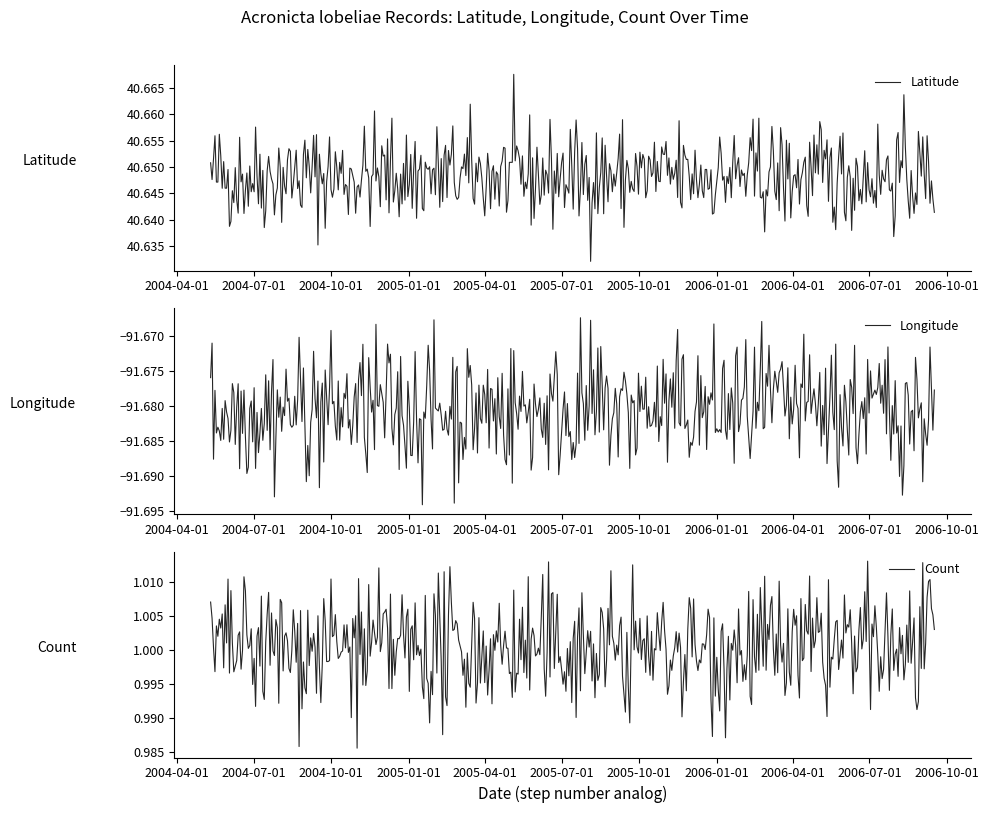

True or false: Count has more than 1 interior local peaks.

True